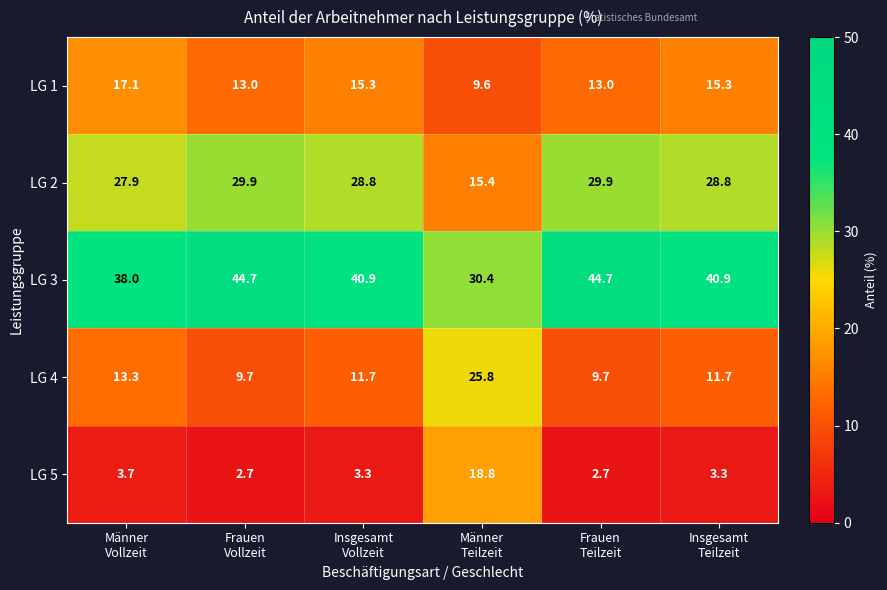

At how many categories does at least one series exceed 22?

6